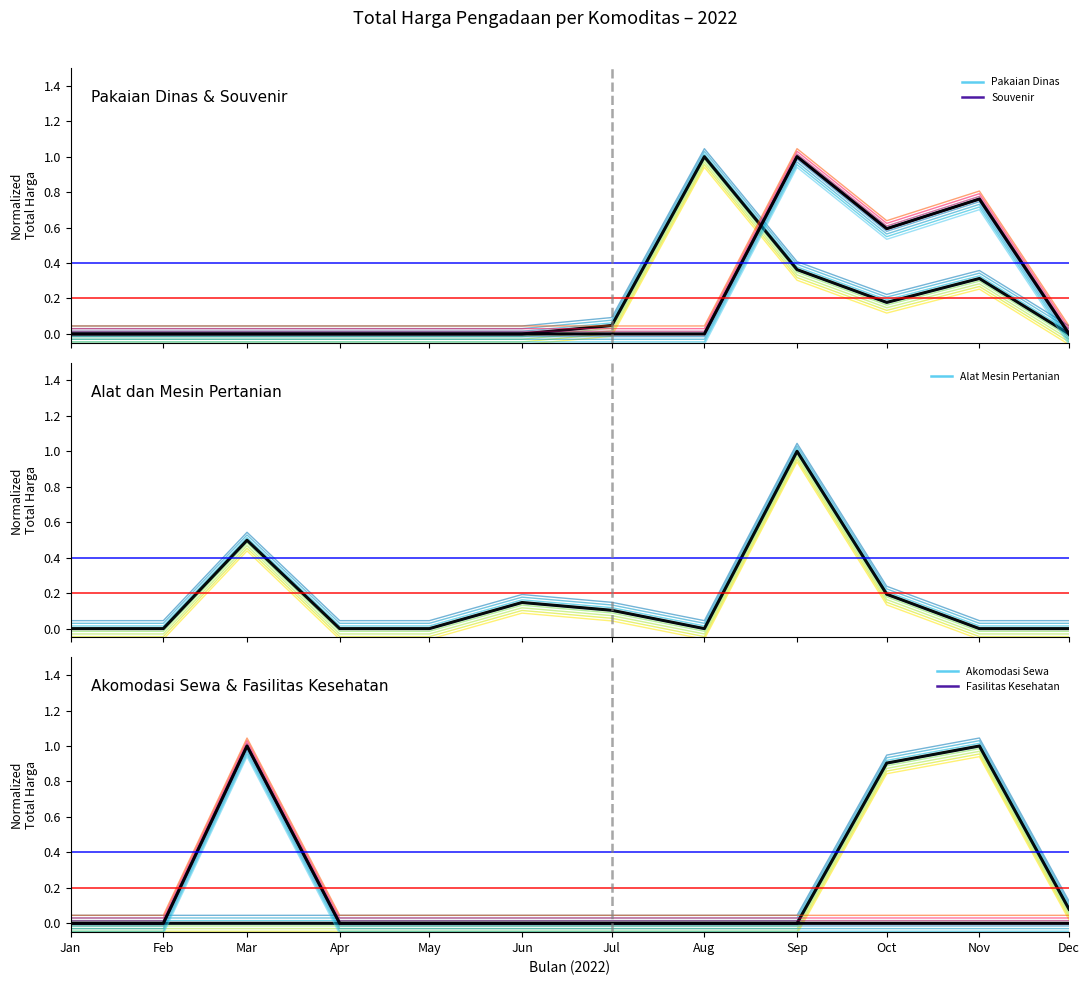

True or false: Alat Mesin Pertanian and Souvenir intersect in this chart.

False